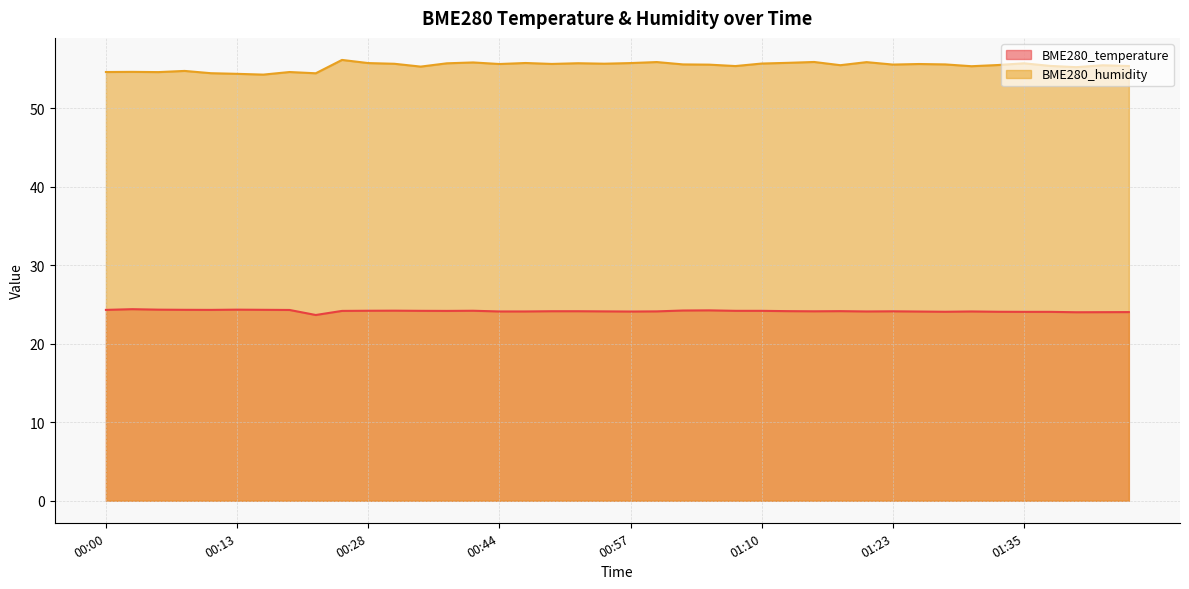

True or false: BME280_humidity has a value of 25.8 at 00:39.

False